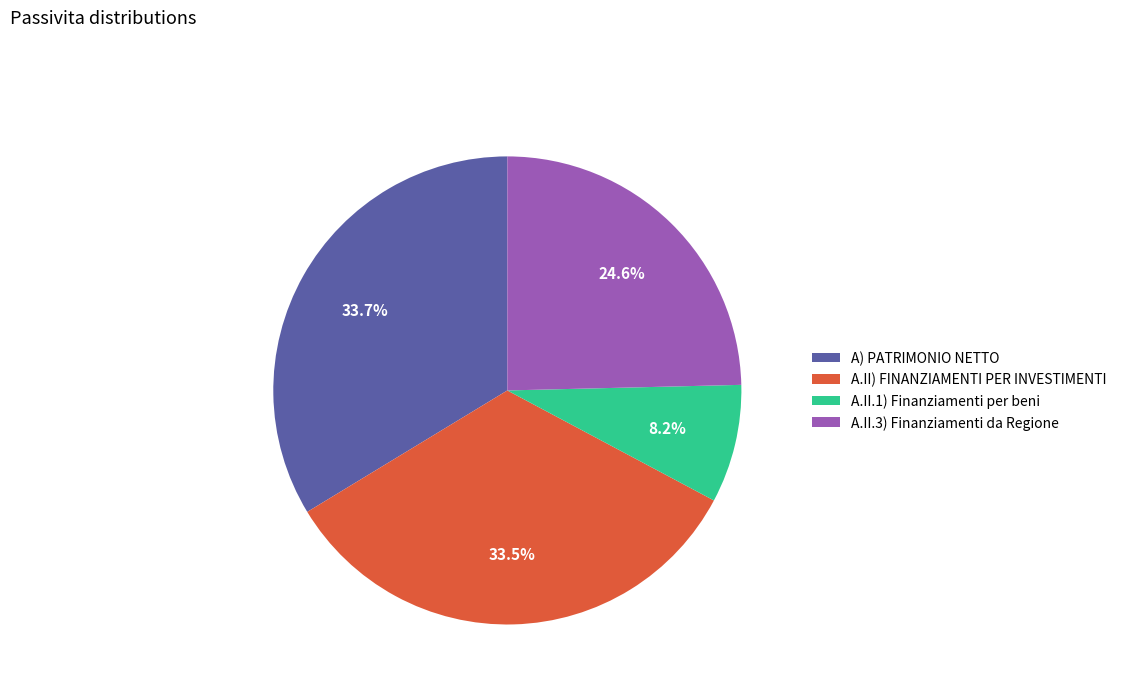

To the nearest percent, what portion does A.II.3) Finanziamenti da Regione represent?

25%